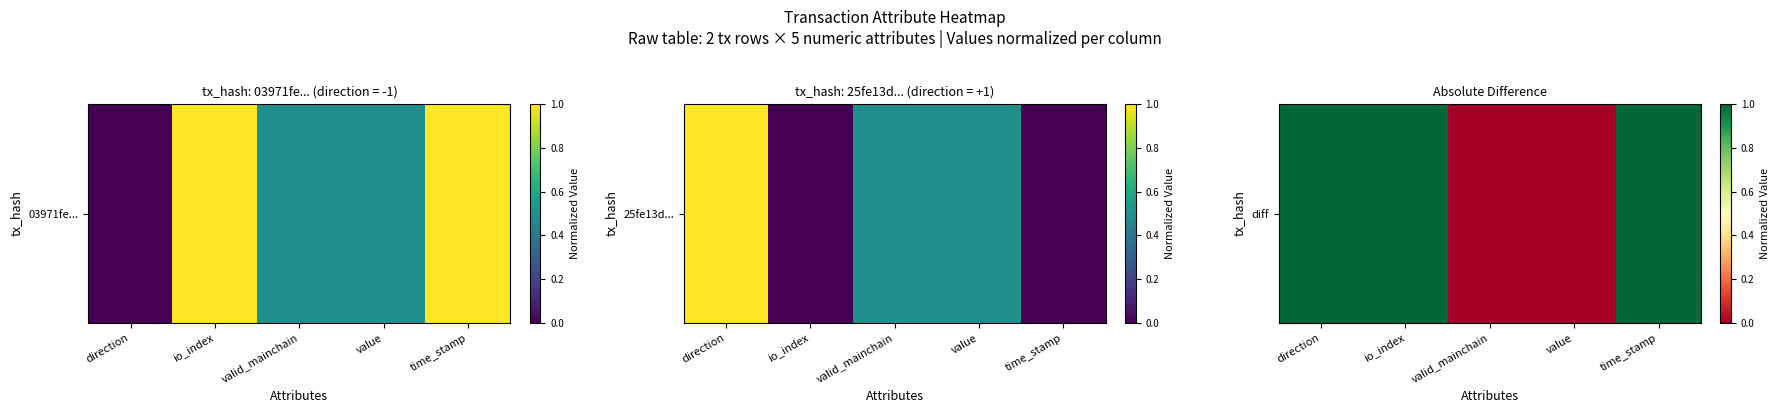

List the labels in order of value, smallest first.

valid_mainchain, value, direction, io_index, time_stamp